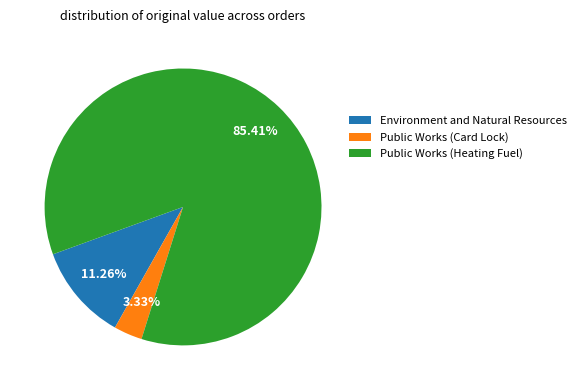

Count the number of slices in the pie.

3